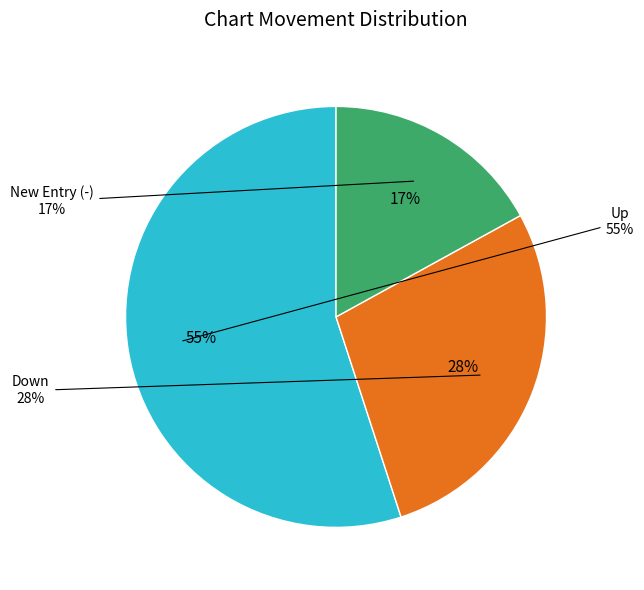

Count the number of slices in the pie.

3